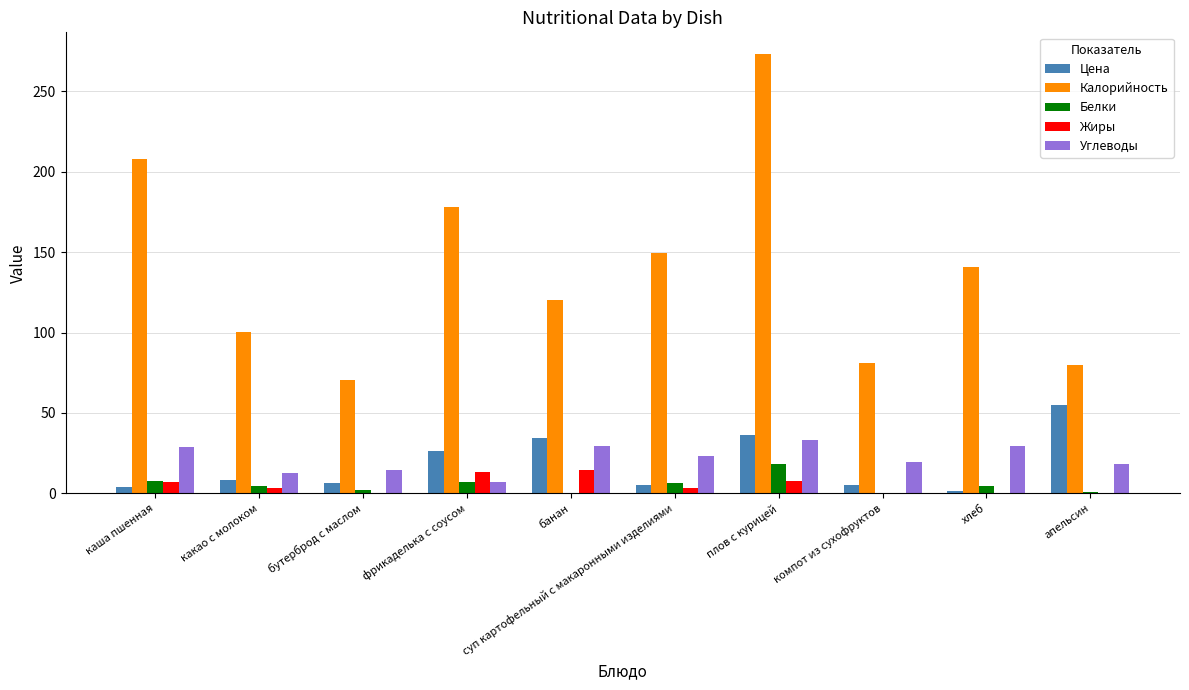

What is the greatest value displayed?

273.1